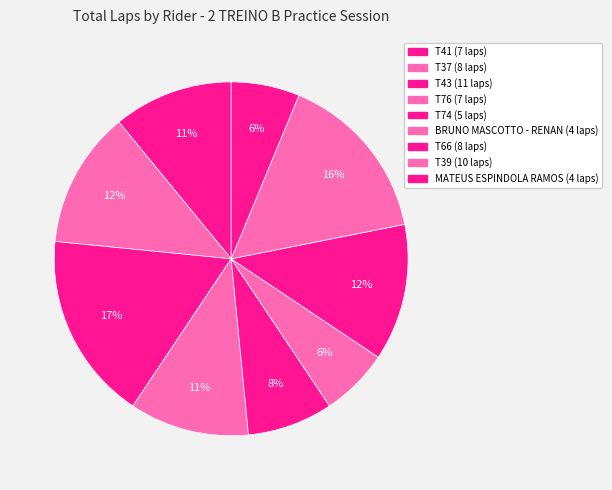

Which category has the smallest portion of the pie?

BRUNO MASCOTTO - RENAN